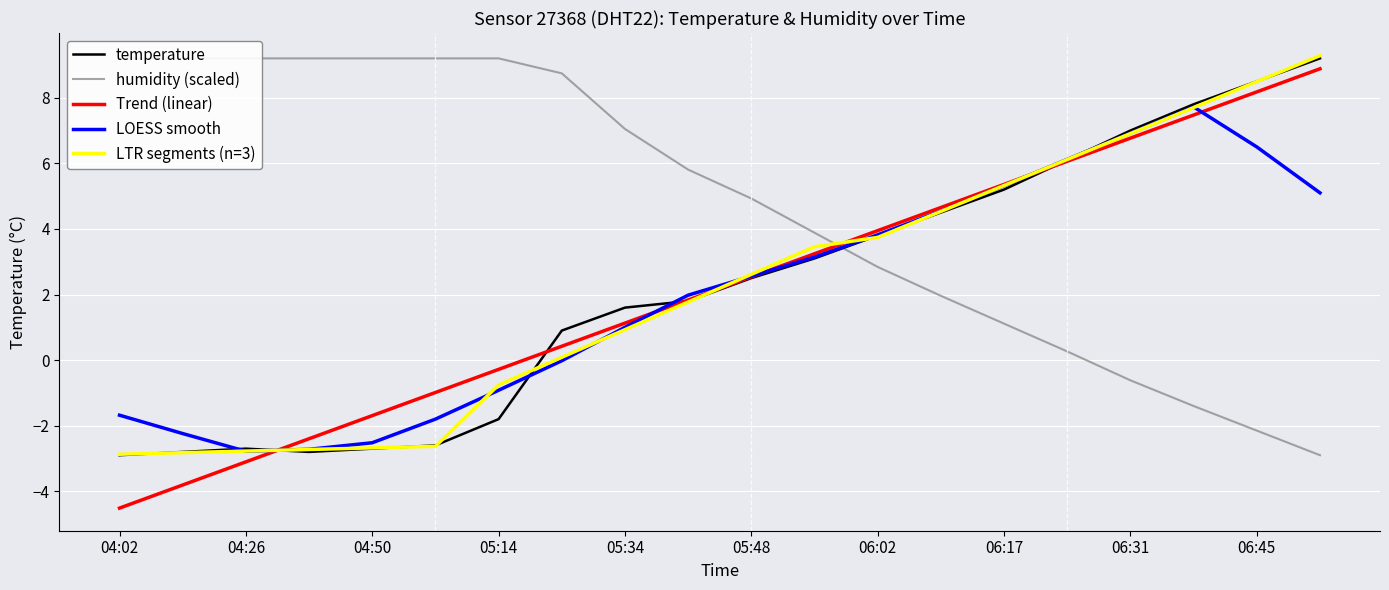

True or false: temperature has a value of 1.4 at 05:48.

False